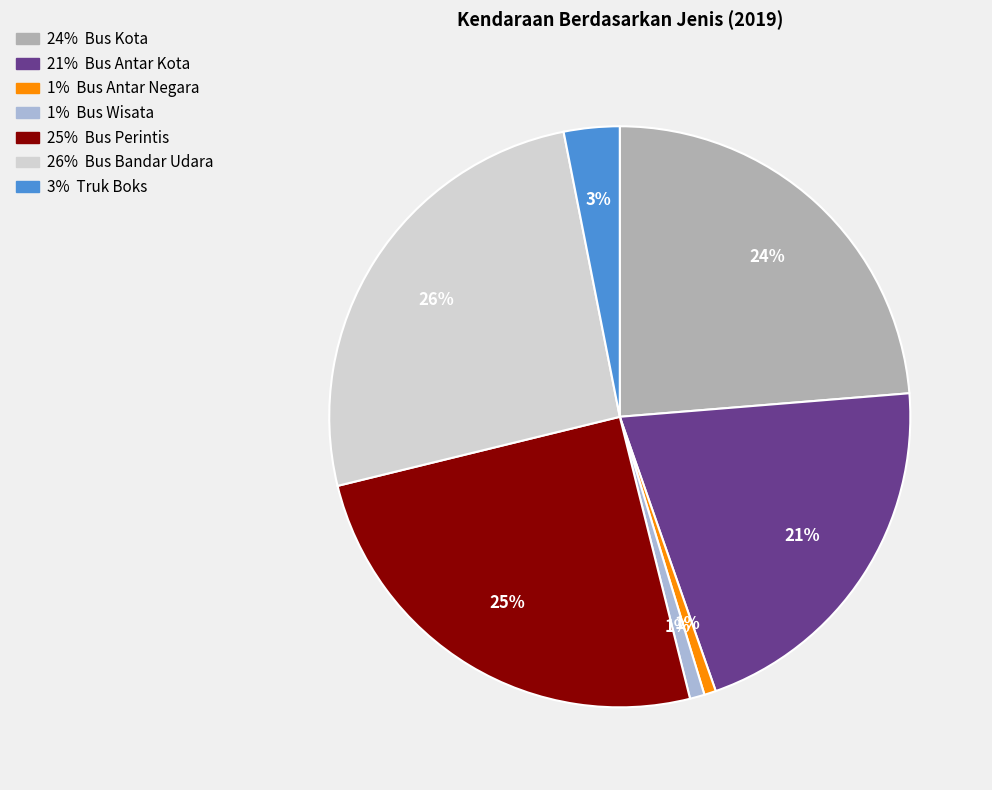

How many segments does this pie chart have?

7